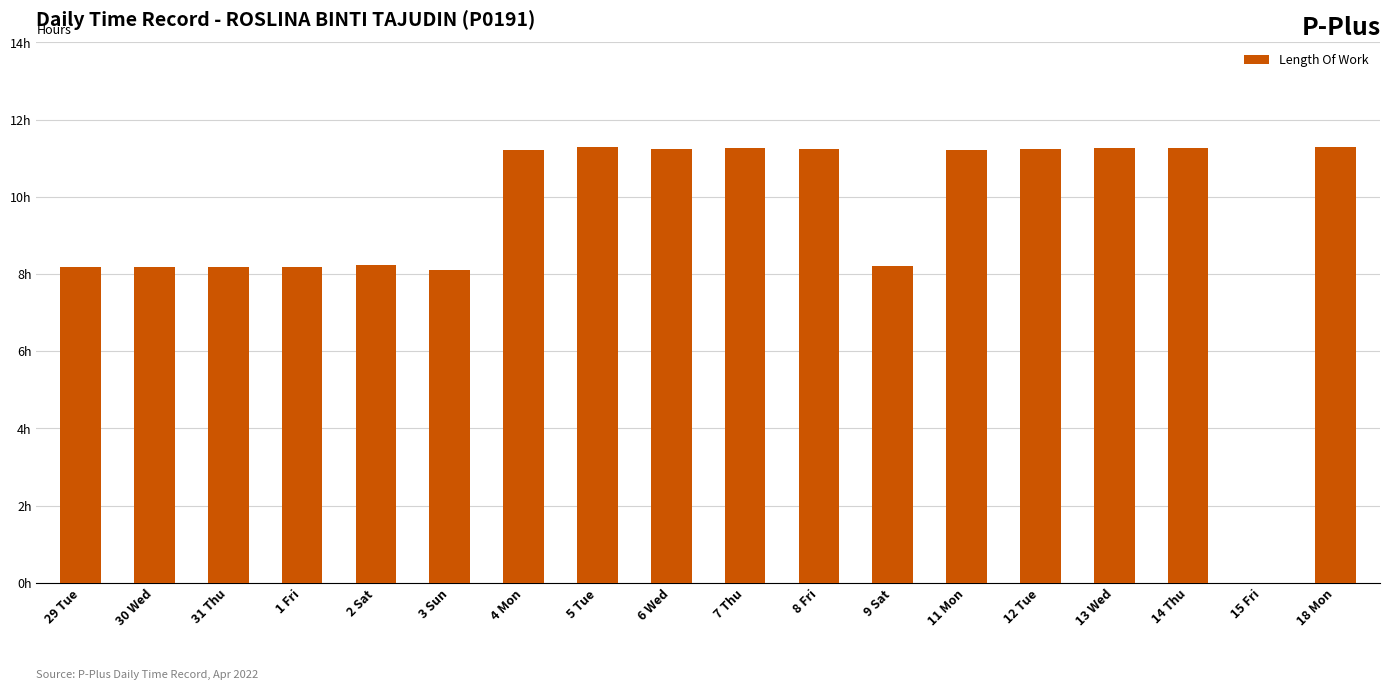

What is the label of the 15th bar from the left?

13 Wed